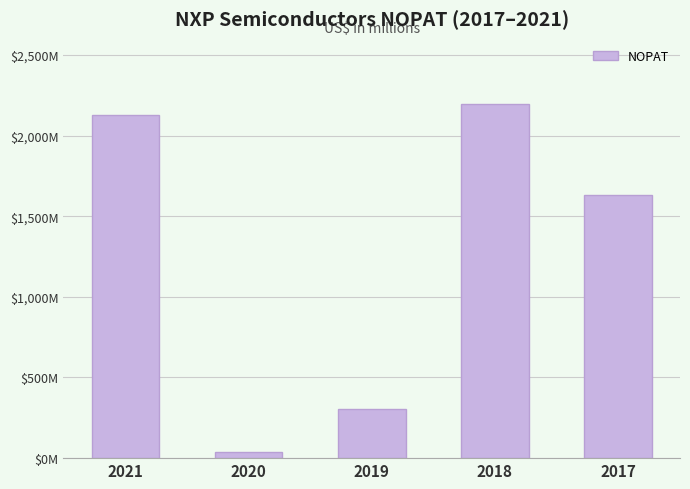

Does the chart contain any negative values?

No